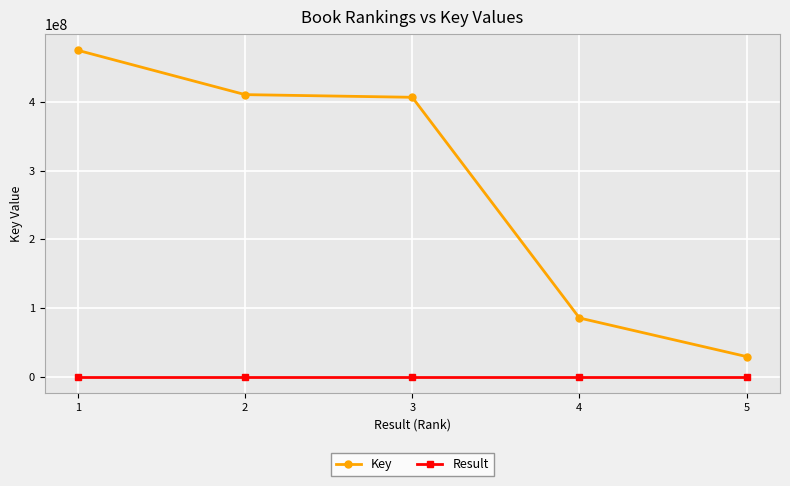

Which series has the widest spread of values?

Key